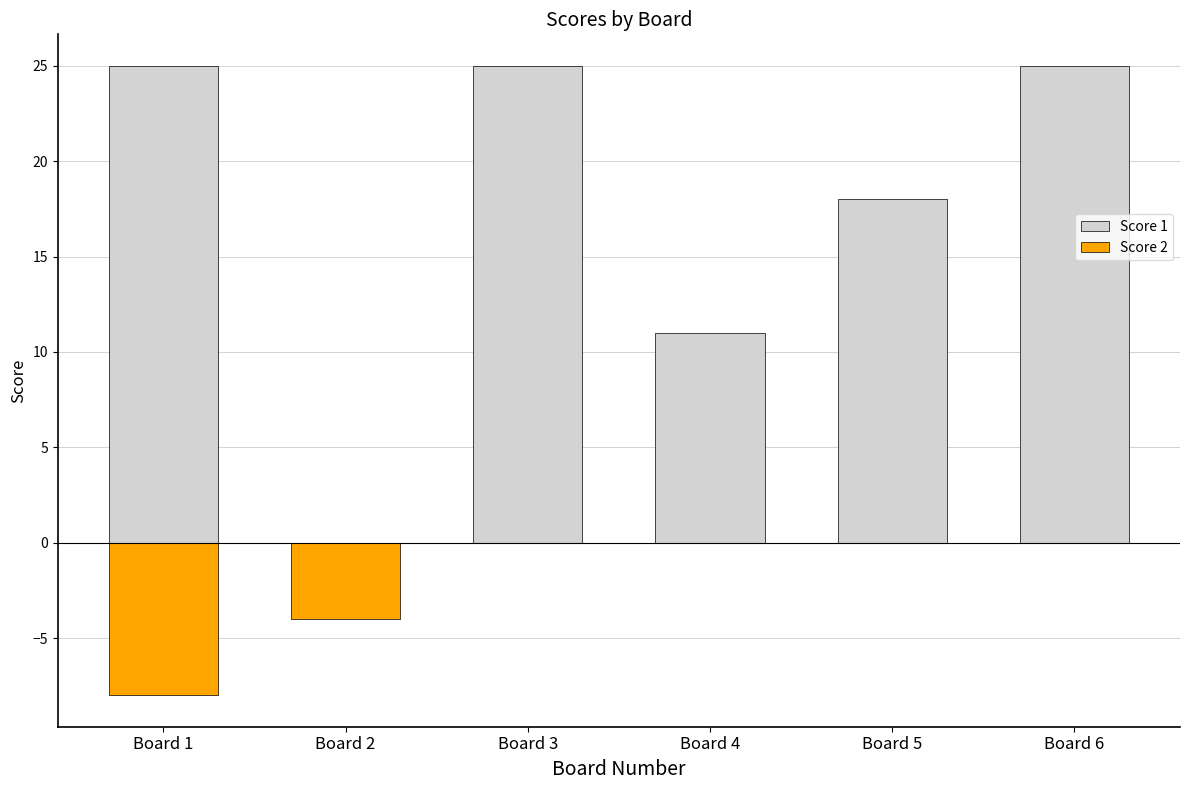

Between Board 5 and Board 6, which is larger?

Board 6